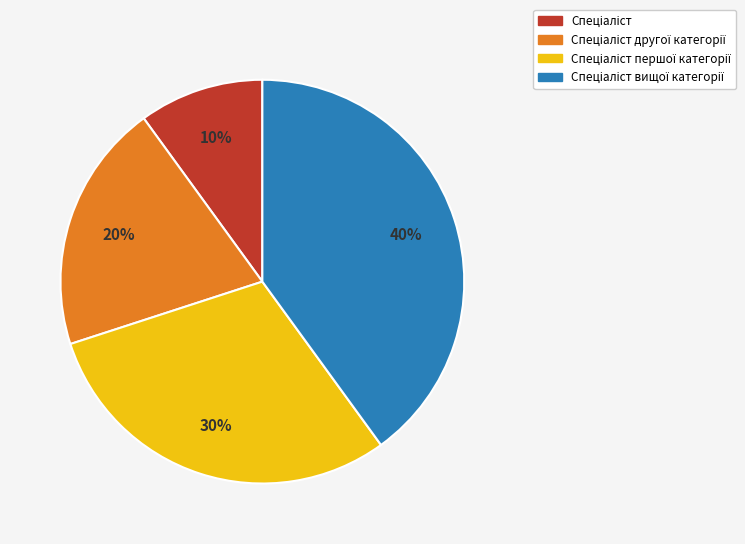

To the nearest percent, what is the average slice percentage?

25%